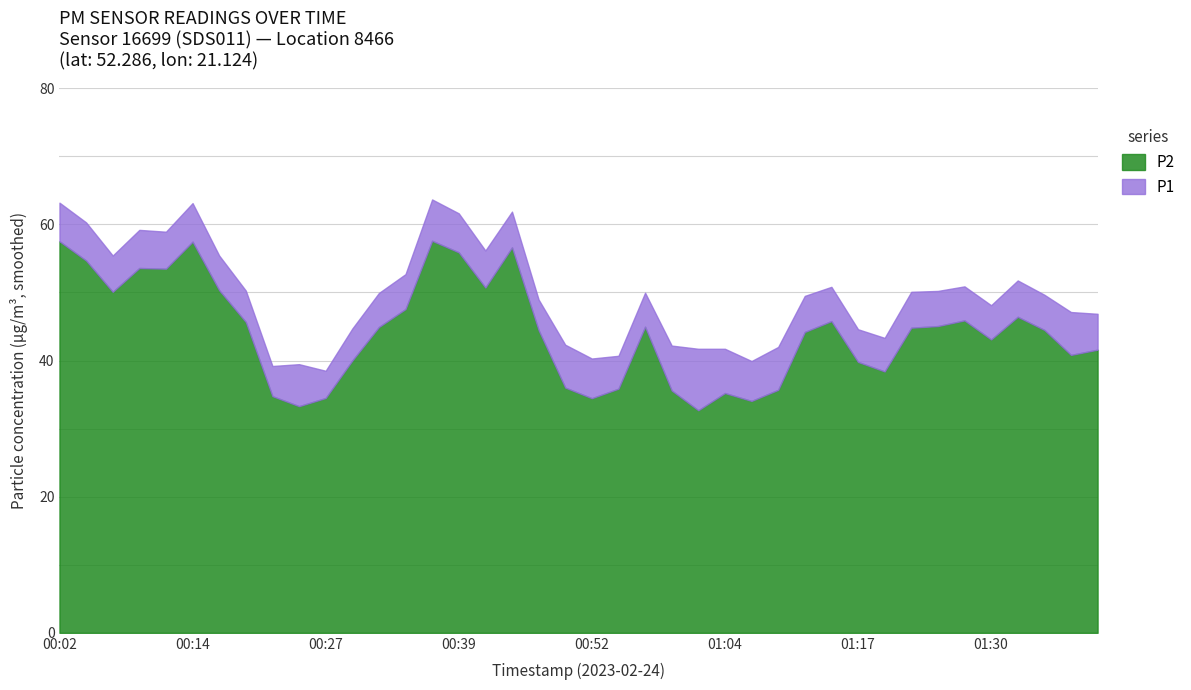

What are all the series names shown in the legend?

P2, P1